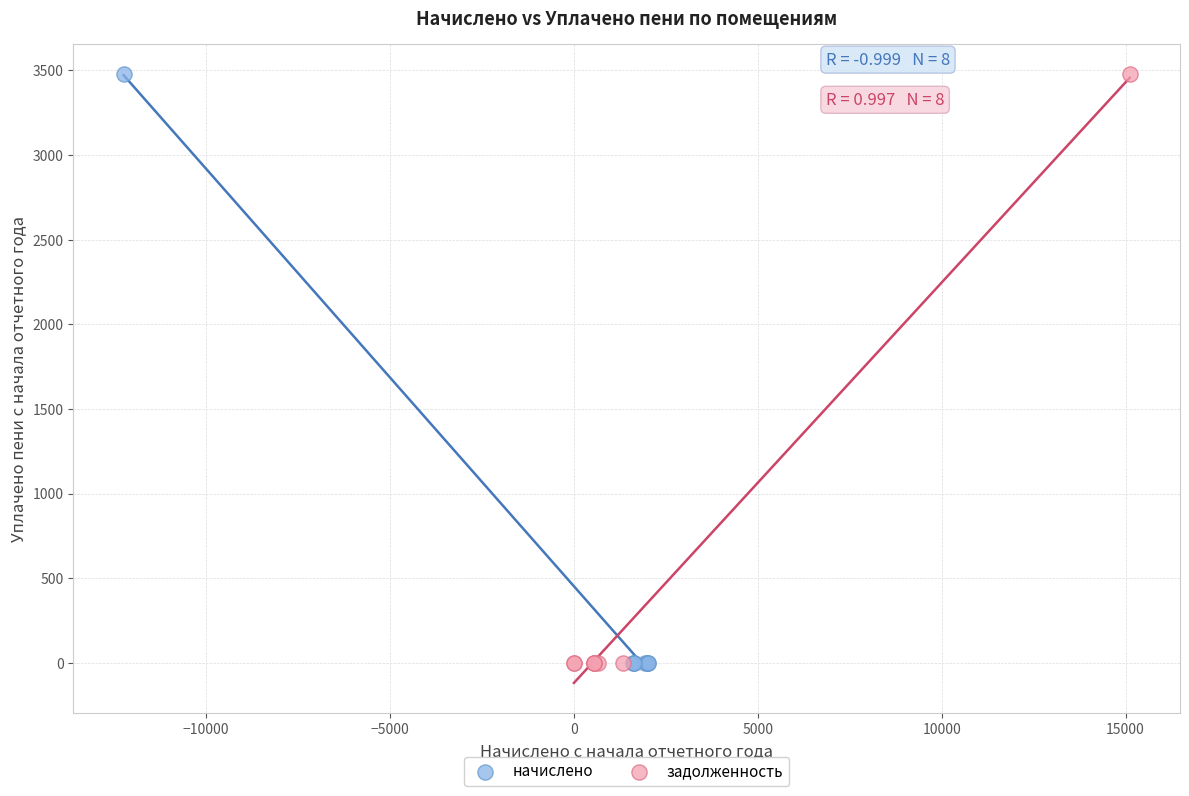

What are all the series names shown in the legend?

начислено, задолженность